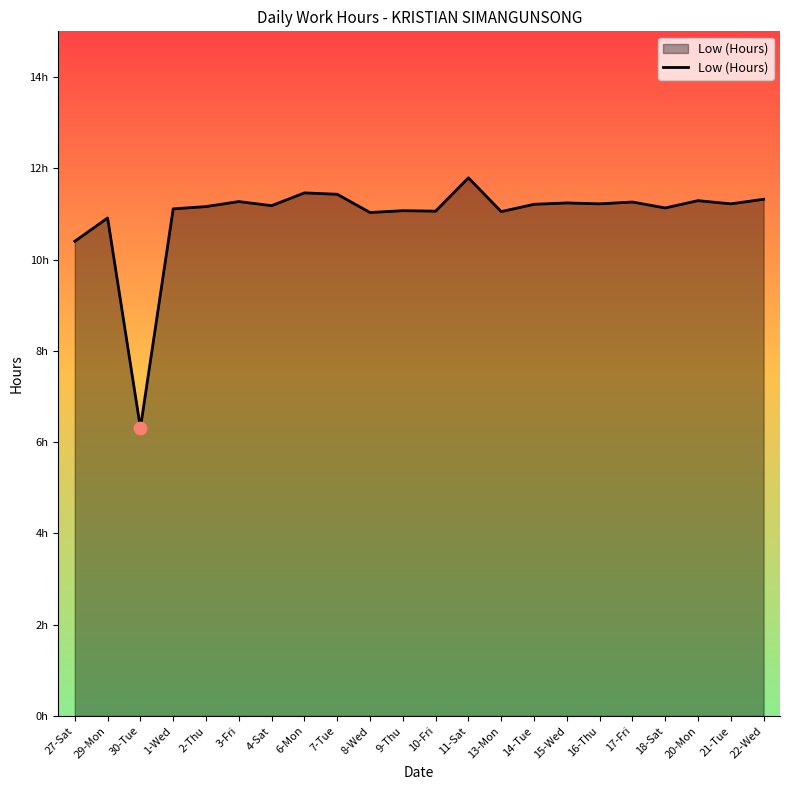

Is this an area chart (filled region under the line)?

Yes